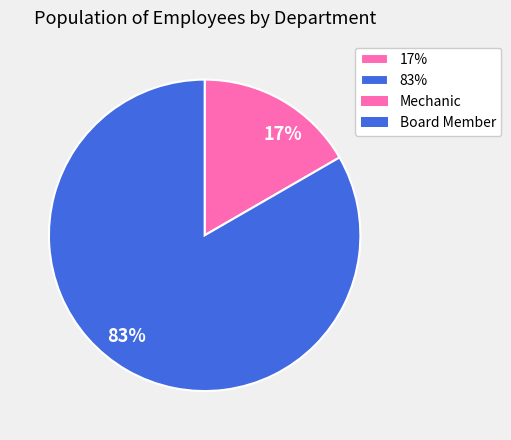

Is it true that 17% is 8% of the pie?

False